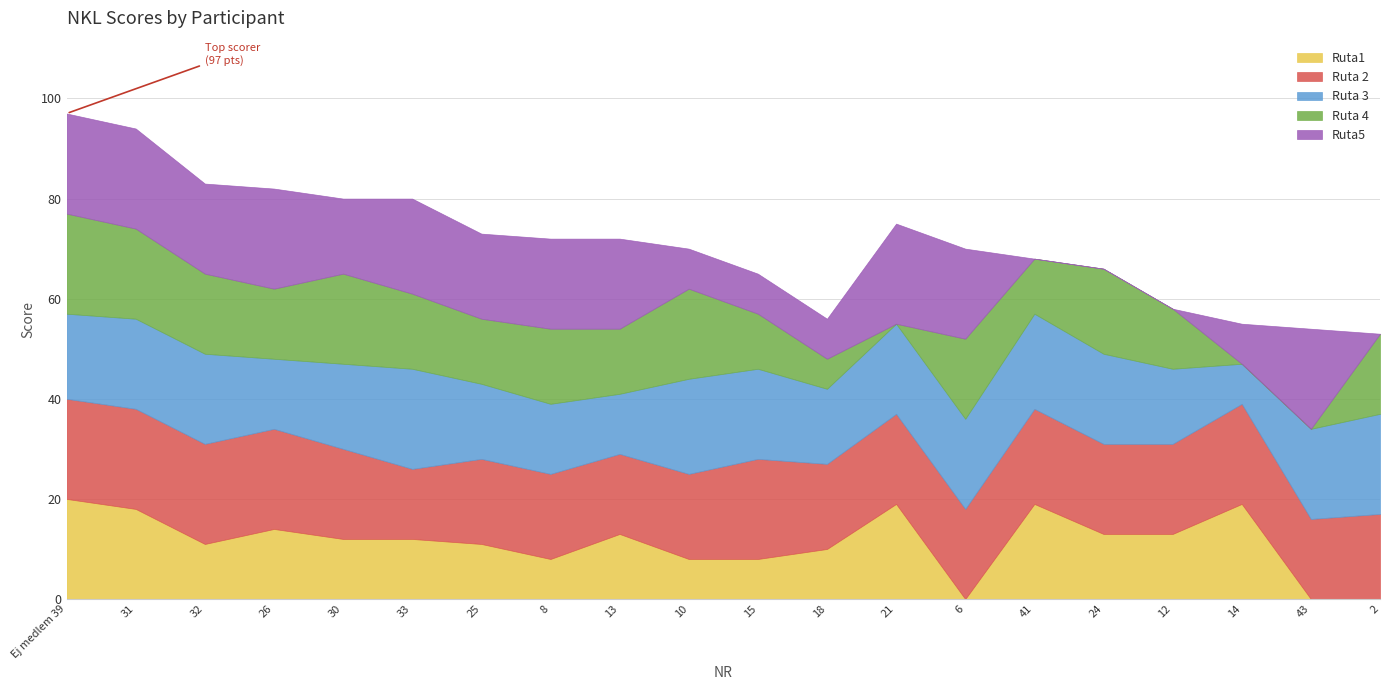

What is the spread (max minus min) of values at 18?

11